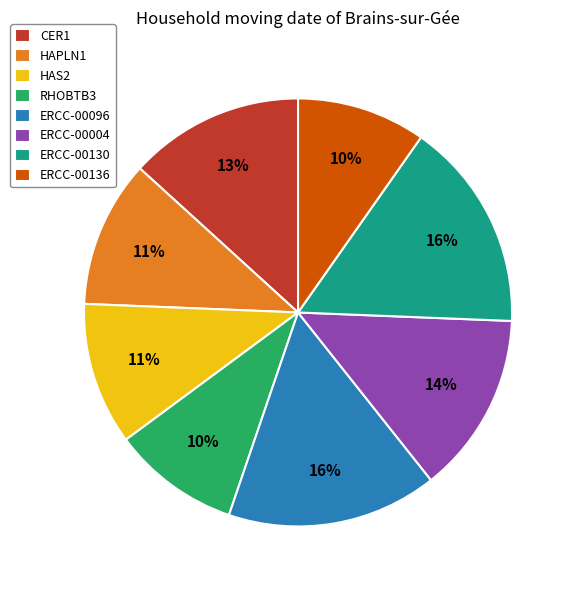

Is there a majority slice in this chart?

No